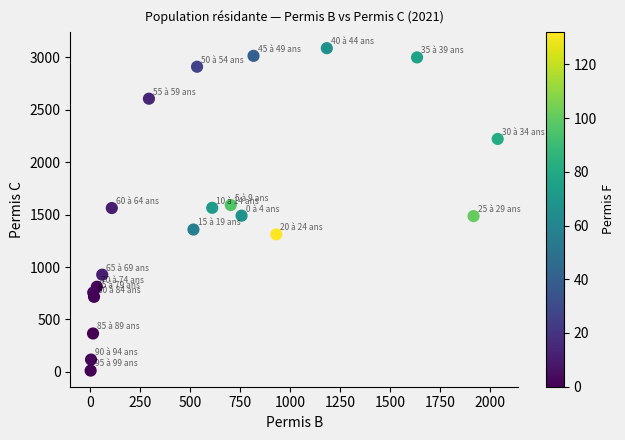

What is the range of X values (max minus min)?

2039